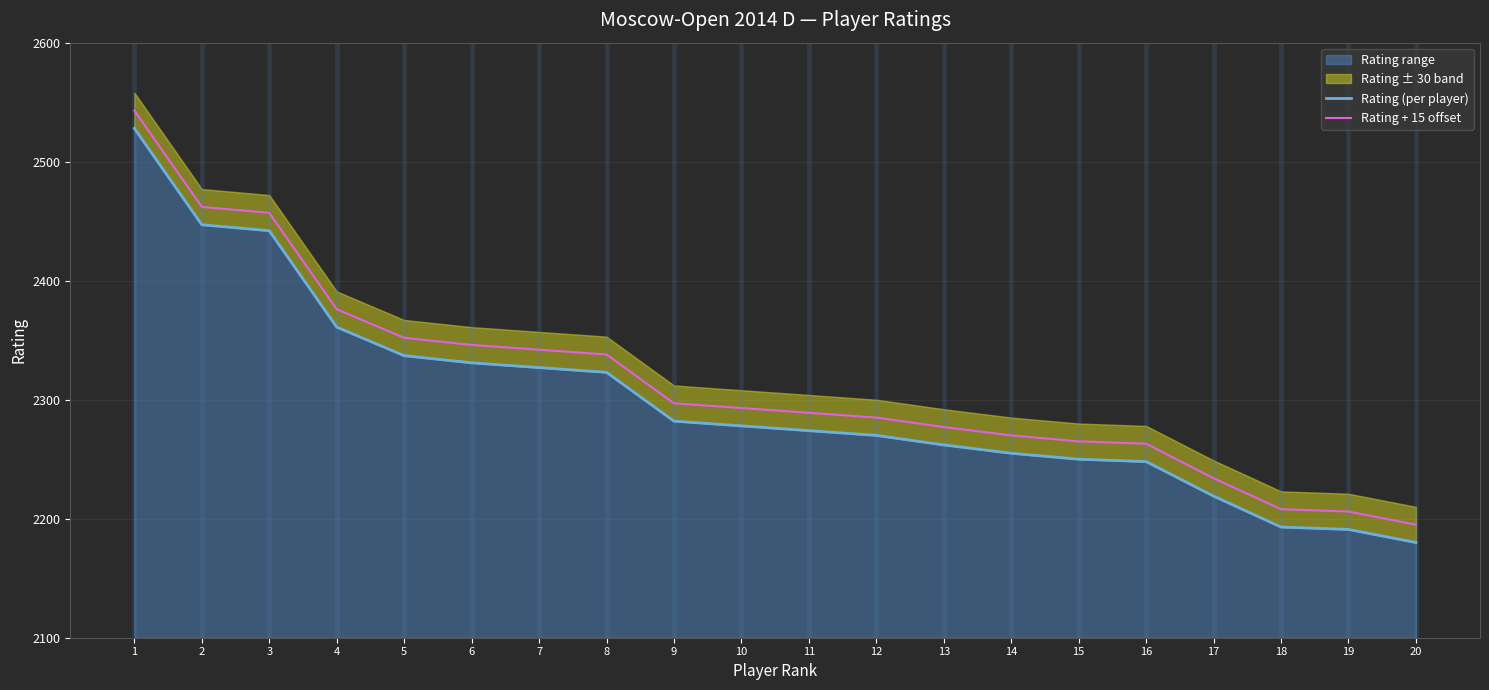

What is the greatest value displayed?

2543